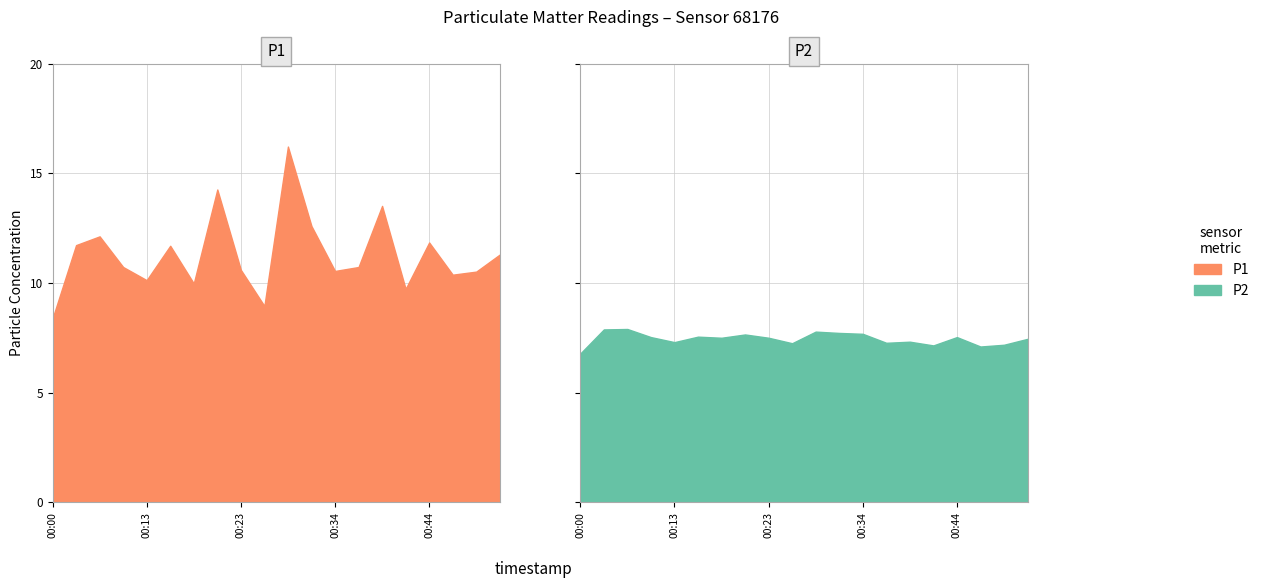

Does the chart display data point markers on the line(s)?

No